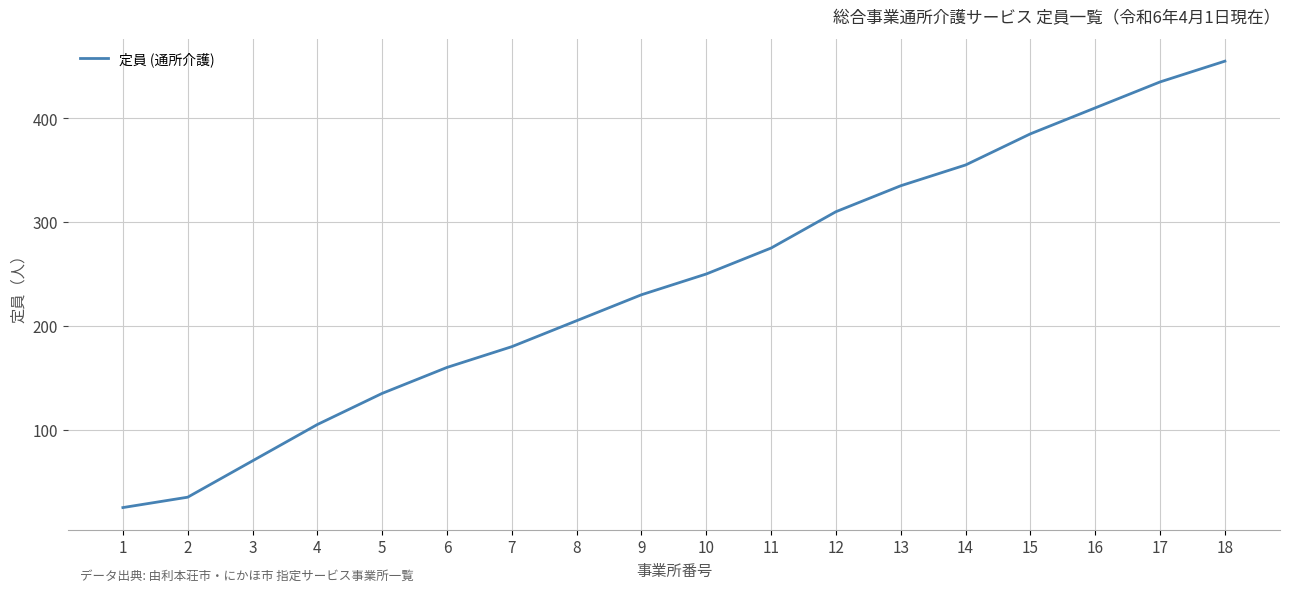

Rank the categories by value from highest to lowest.

18, 17, 16, 15, 14, 13, 12, 11, 10, 9, 8, 7, 6, 5, 4, 3, 2, 1